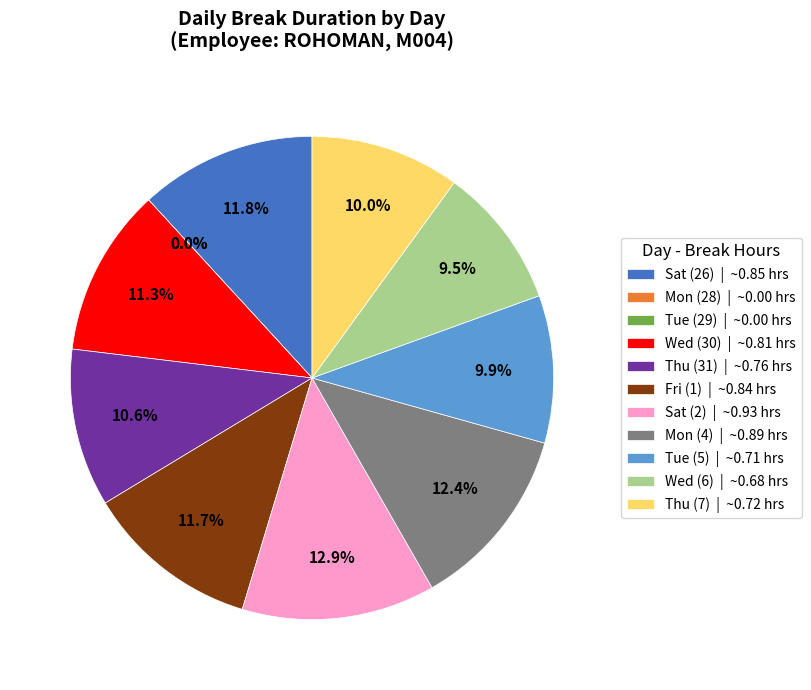

Does any single category account for the majority?

No